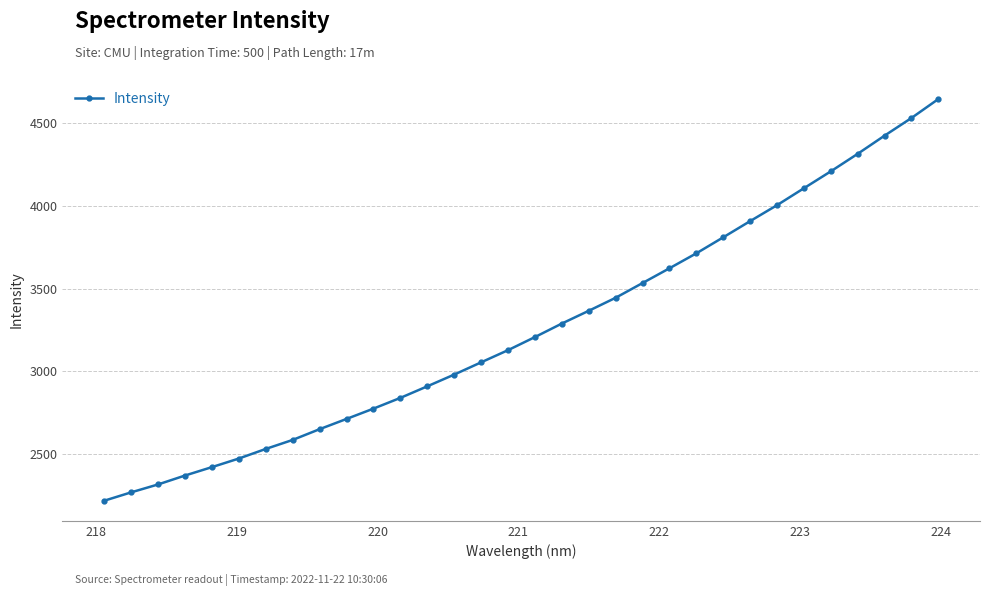

What is the minimum value shown in the chart?

2217.3